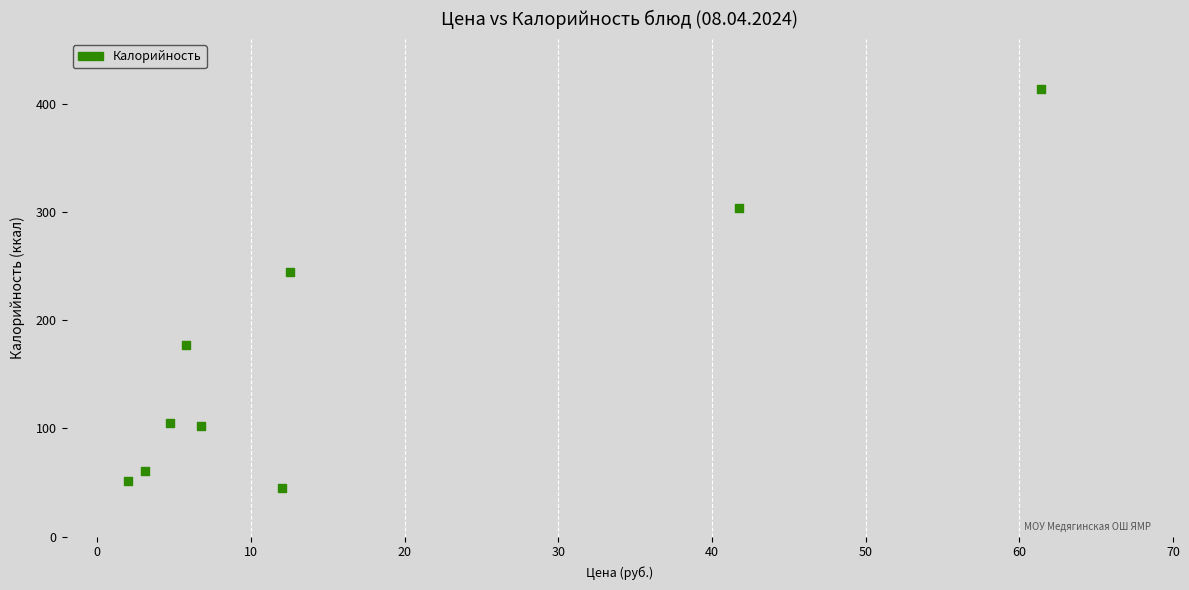

What is the average Y value?

167